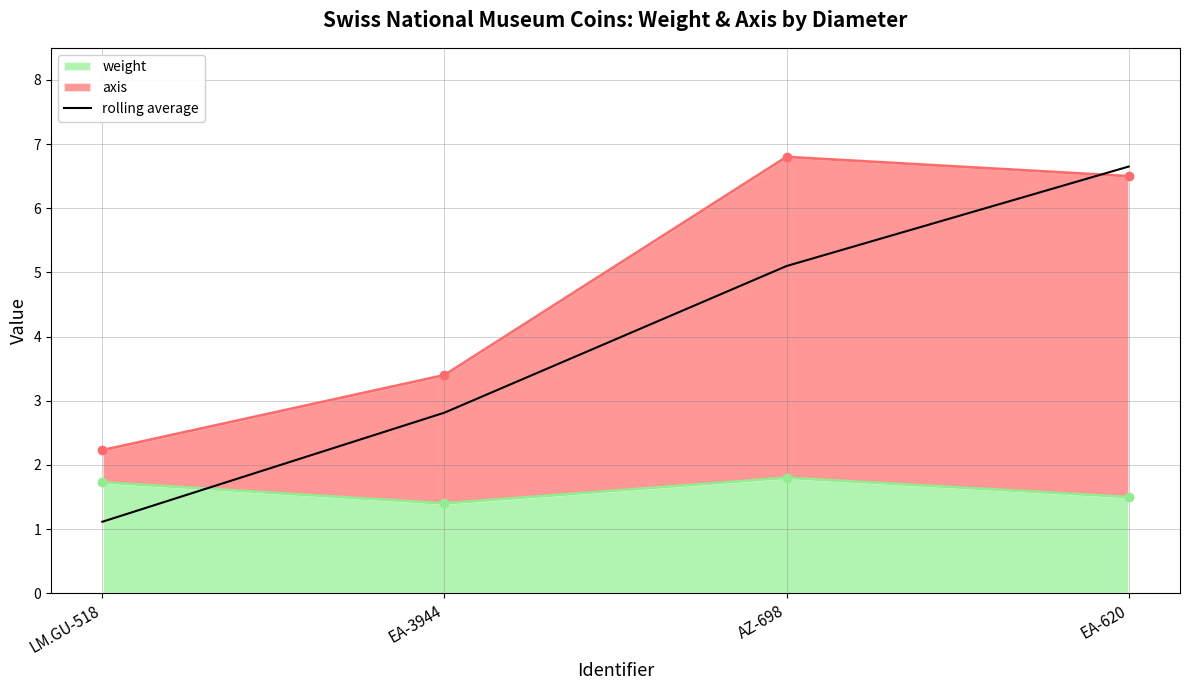

At which category does the chart reach its peak across all series?

EA-620